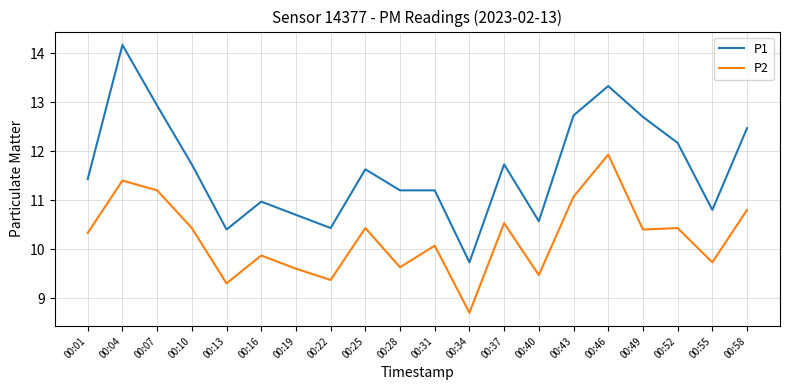

What is the approximate value of P1 at 00:52?

12.2